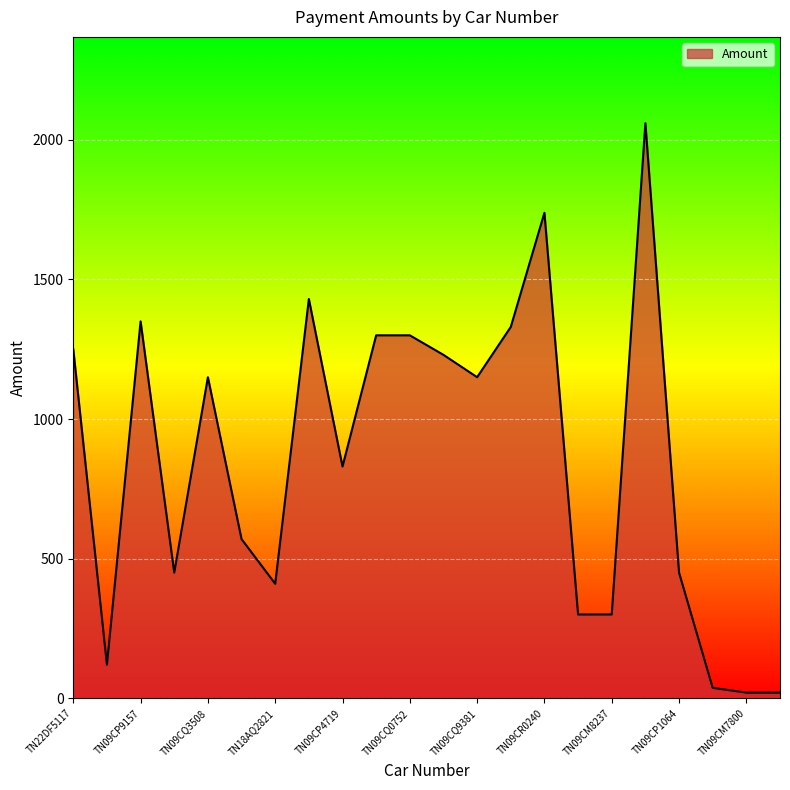

What is the greatest value displayed?

2060.0